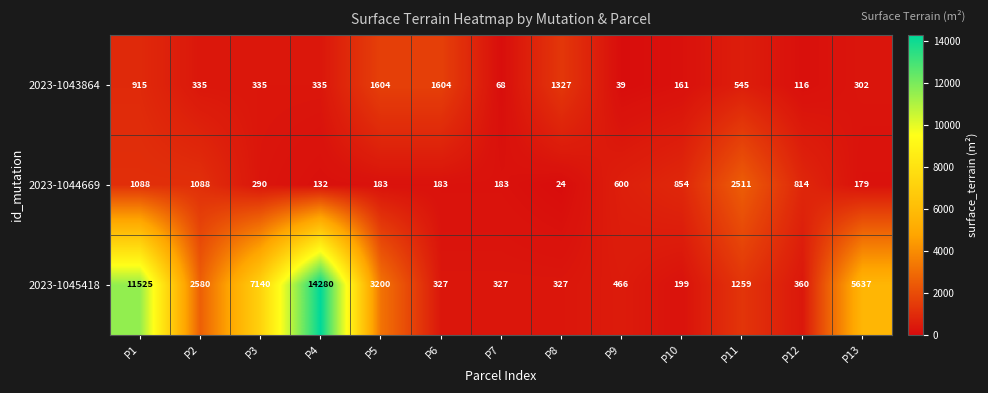

At P5, list the series in order from smallest to largest.

2023-1044669, 2023-1043864, 2023-1045418